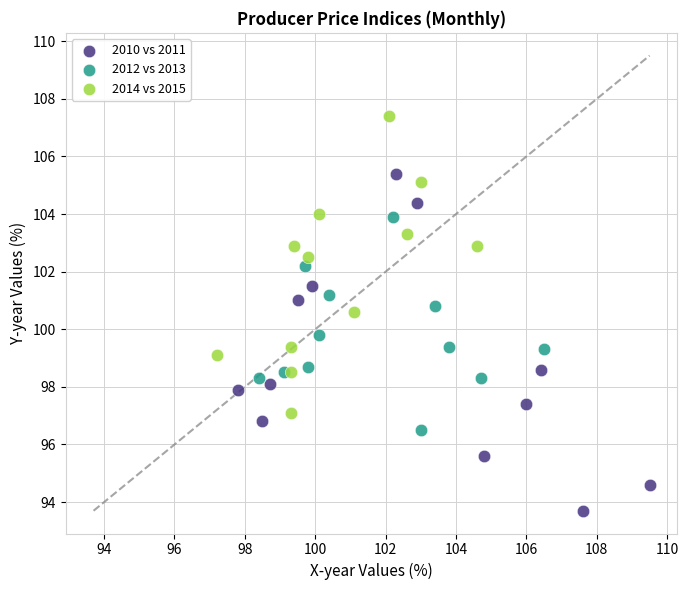

Which series contains the highest Y value?

2014 vs 2015